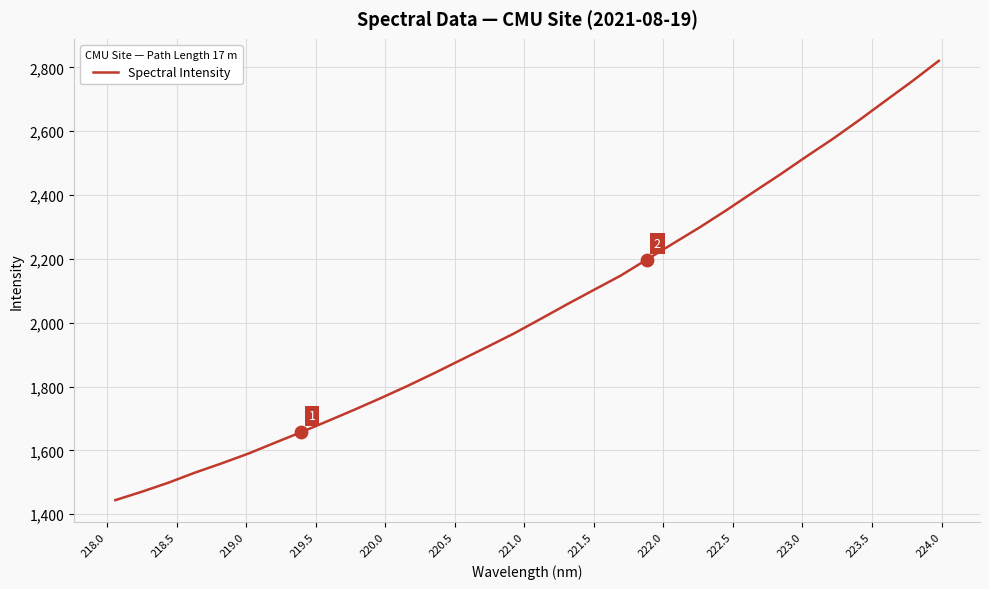

What is the minimum value shown in the chart?

1444.1